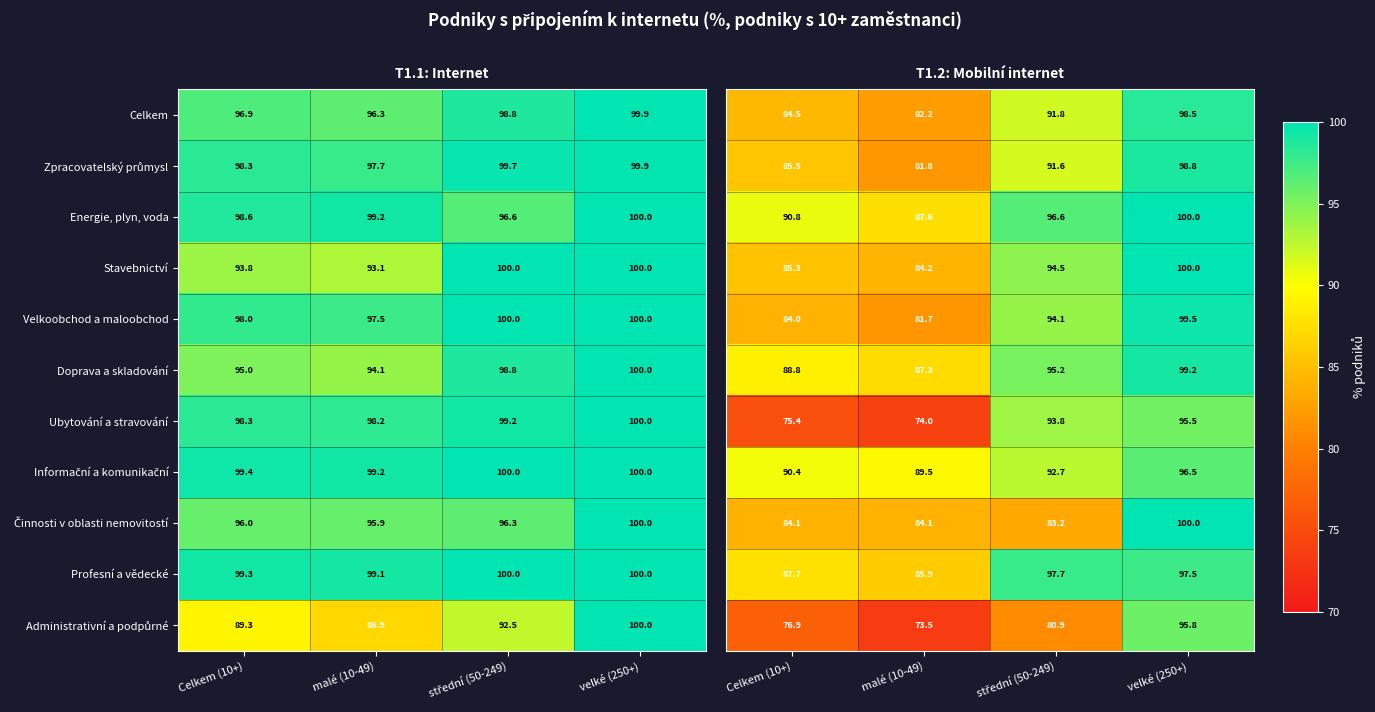

True or false: Ubytování a stravování has a value of 53.3 at velké (250+).

False